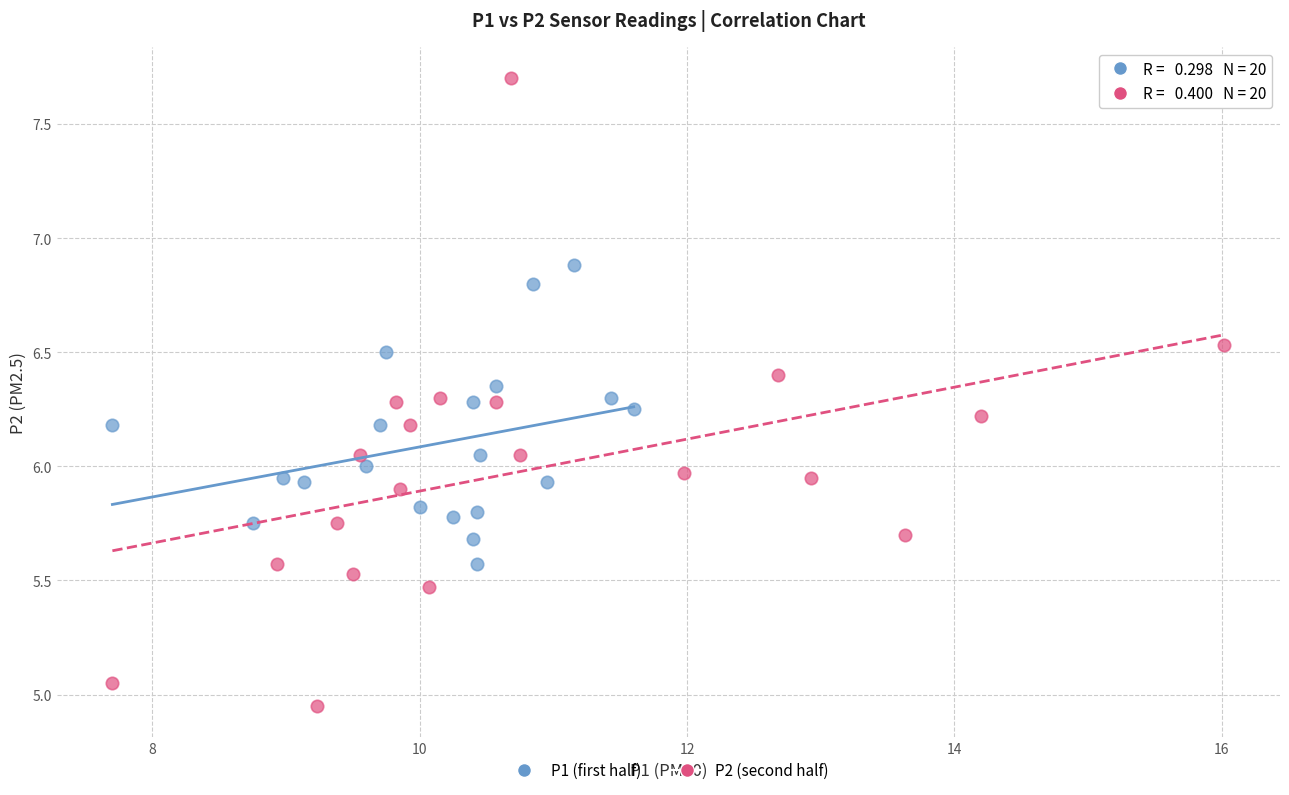

Which series reaches the maximum Y coordinate?

P2 (second half)